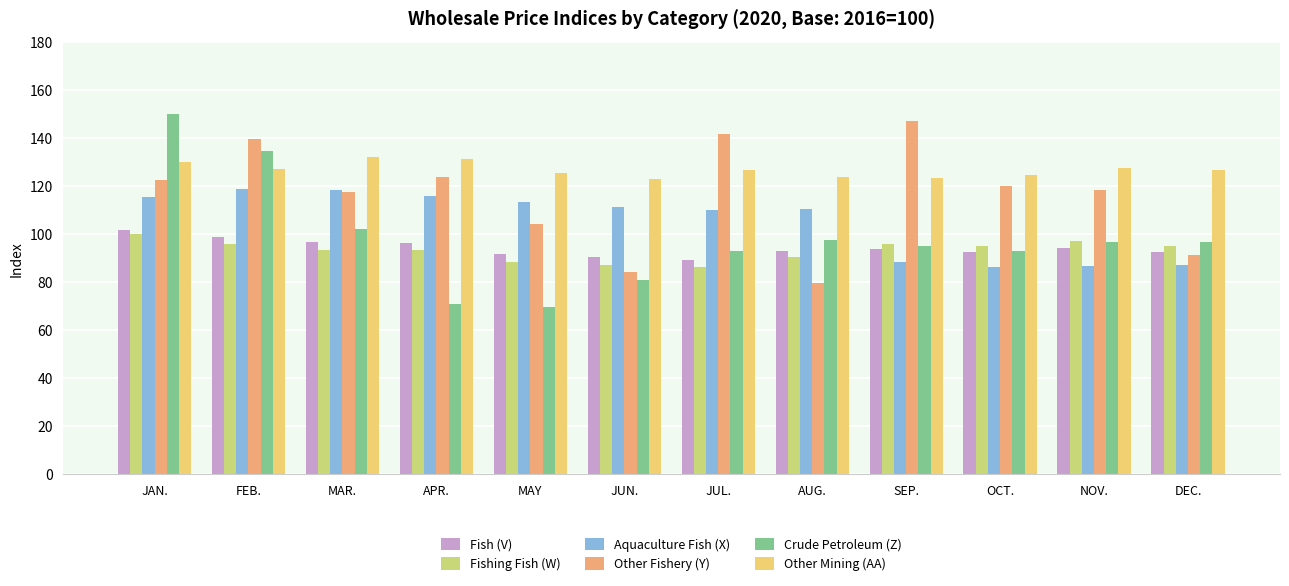

What is the label of the 2nd bar from the right?

NOV.